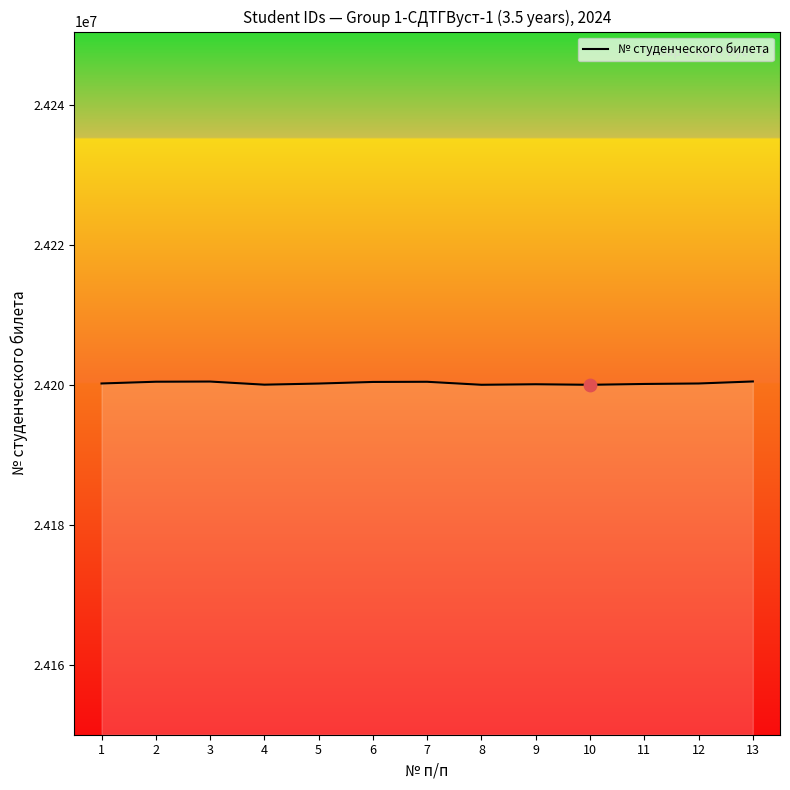

What is the change in value from 6 to 11?

-287